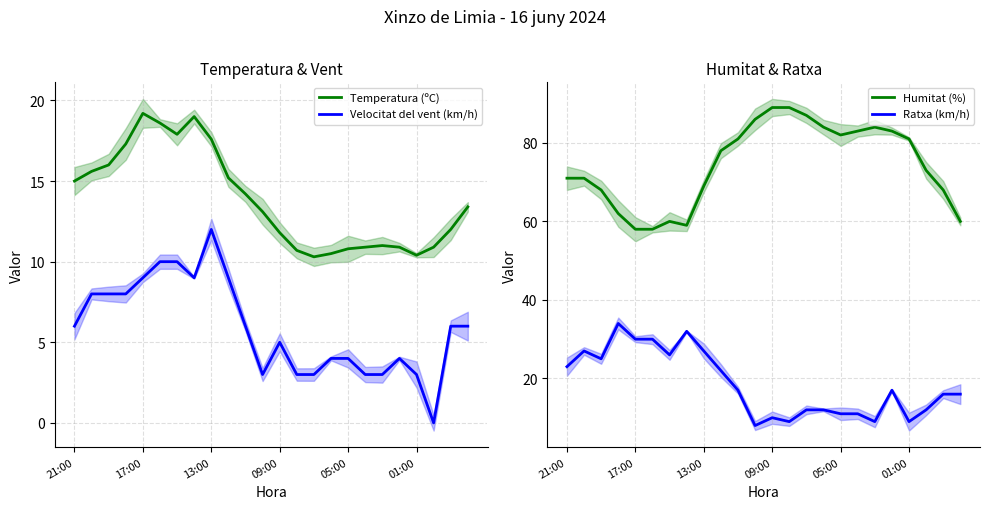

Between 6 and 20, which is larger?

6